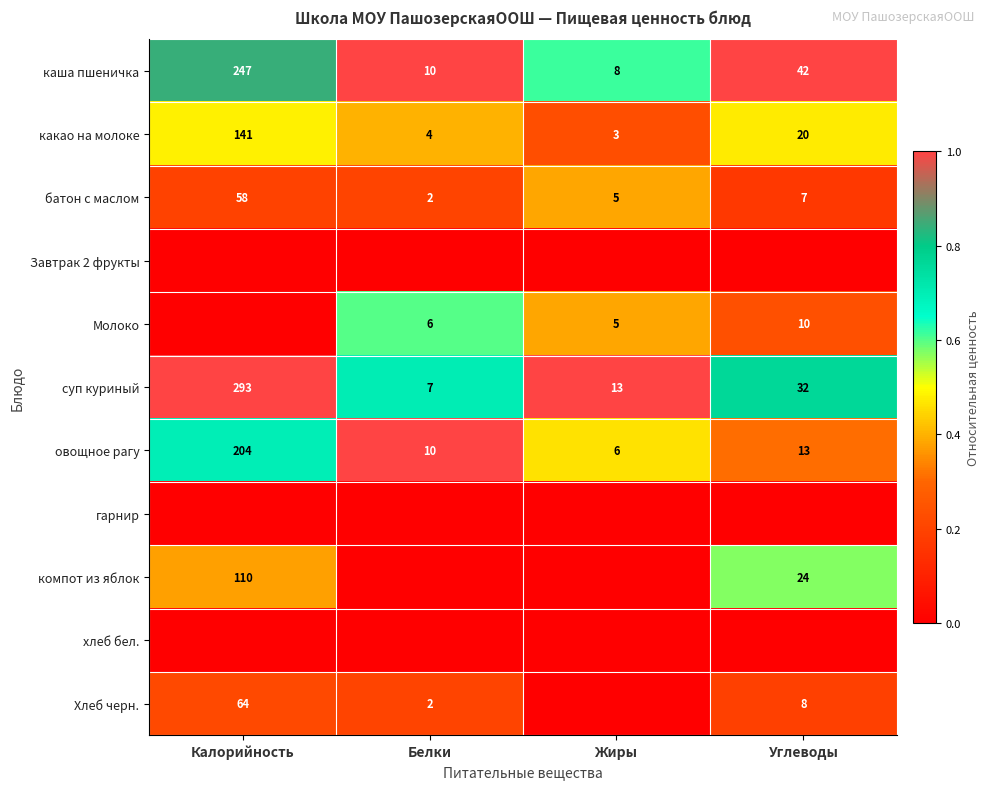

The батон с маслом series shows 1 at Белки. True or false?

False